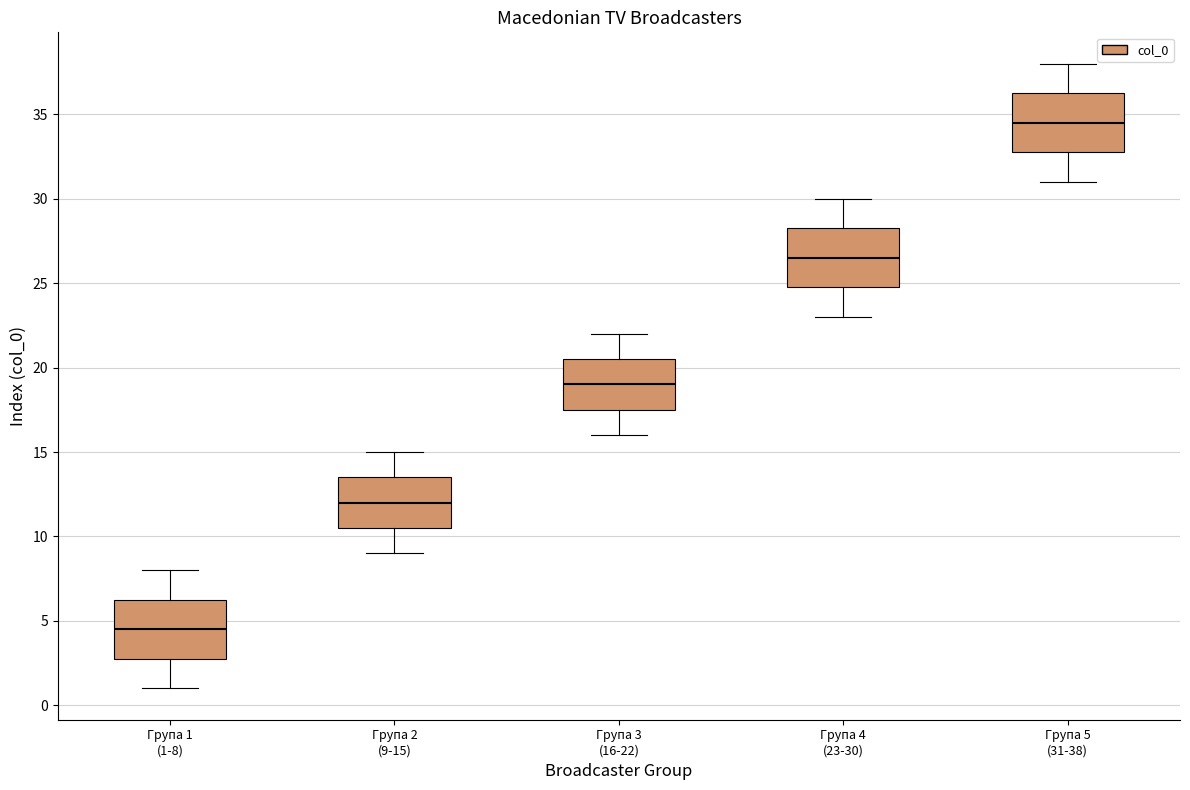

Reading left to right, transcribe this box plot: for each box, give where its median line is, the range the box spans, and where its two whiskers end, as read against the y-axis. The values are not printed on the chart, so give them approximately, as read against the axis.

Група 1 (1-8): median 4.5, box 3.0 to 6.5, whiskers 1.0 to 8.0
Група 2 (9-15): median 12.0, box 10.5 to 13.5, whiskers 9.0 to 15.0
Група 3 (16-22): median 19.0, box 17.5 to 20.5, whiskers 16.0 to 22.0
Група 4 (23-30): median 26.5, box 25.0 to 28.5, whiskers 23.0 to 30.0
Група 5 (31-38): median 34.5, box 33.0 to 36.5, whiskers 31.0 to 38.0